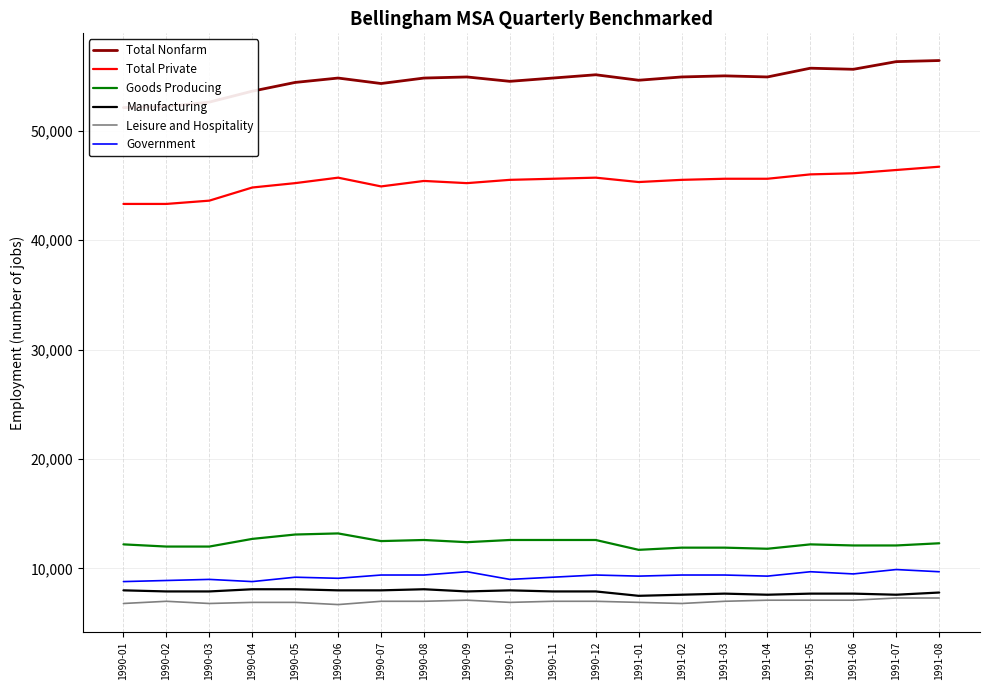

At which label does Goods Producing reach its minimum?

1991-01